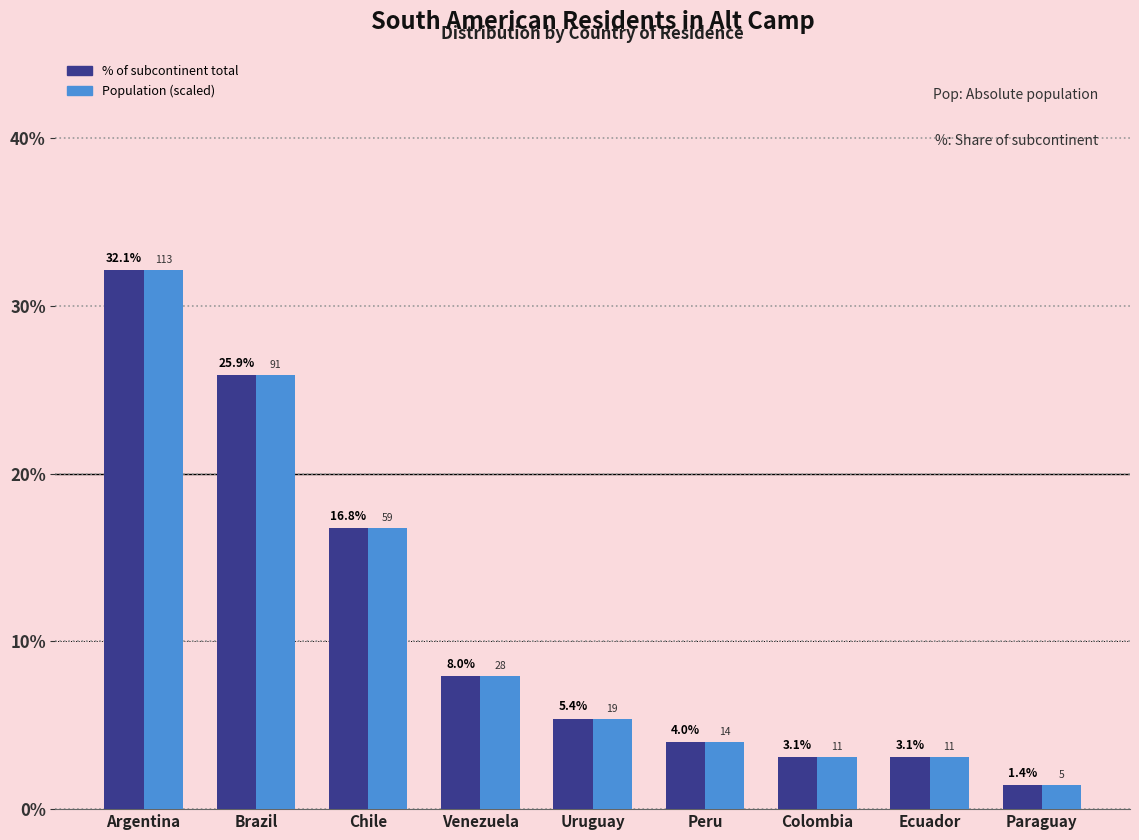

Reading right to left, extract all data points from this chart.

% of subcontinent total: Paraguay=1.4	Ecuador=3.1	Colombia=3.1	Peru=4.0	Uruguay=5.4	Venezuela=8.0	Chile=16.8	Brazil=25.9	Argentina=32.1
Population (scaled): Paraguay=1.4	Ecuador=3.1	Colombia=3.1	Peru=4.0	Uruguay=5.4	Venezuela=8.0	Chile=16.8	Brazil=25.9	Argentina=32.1